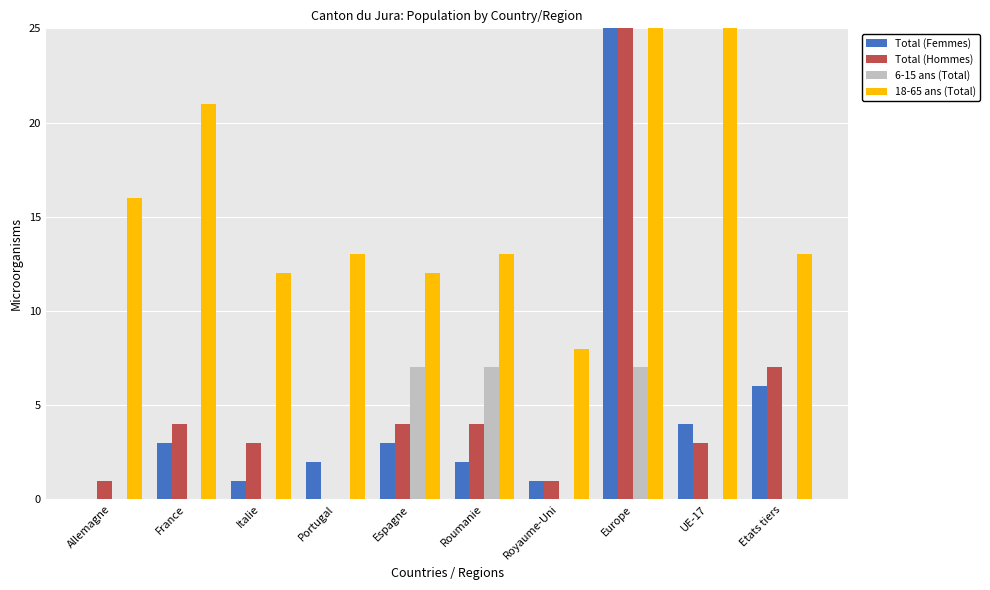

The value of 6-15 ans (Total) at Royaume-Uni is 0. True or false?

True